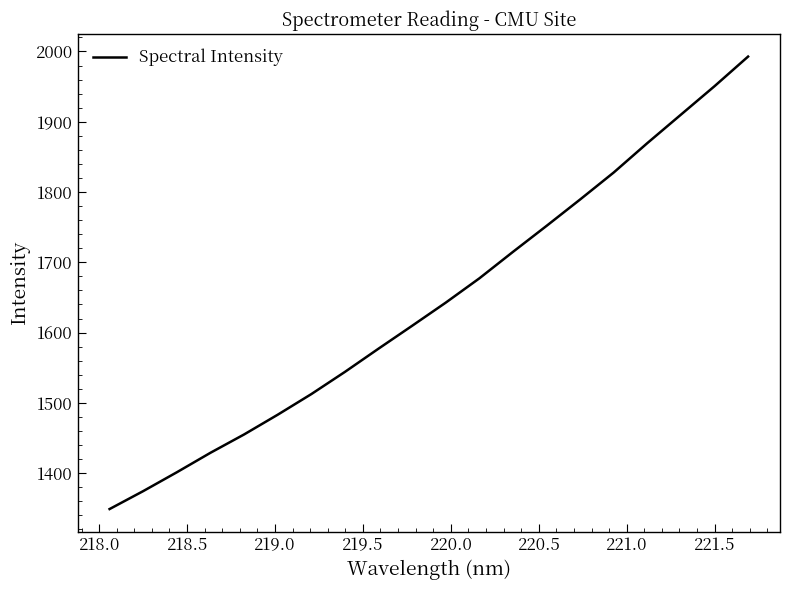

What is the difference between the maximum and minimum values?

643.9